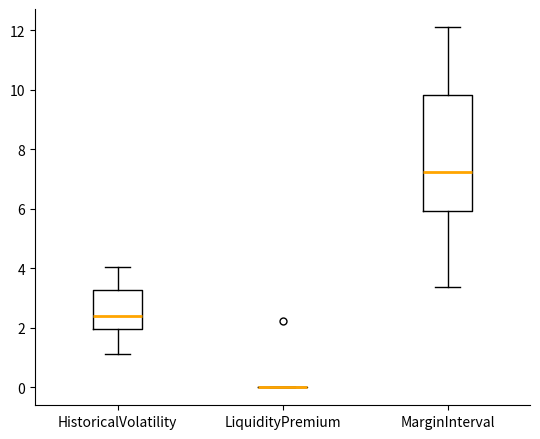

Reading left to right, read every box against the y-axis: the position of its median line, the range the box covers, and the ends of its whiskers. The values are not printed on the chart, so give them approximately, as read against the axis.

HistoricalVolatility: median 2.4, box 2.0 to 3.2, whiskers 1.2 to 4.0
LiquidityPremium: box collapsed to a line at 0.0, whiskers 0.0 to 0.0
MarginInterval: median 7.2, box 6.0 to 9.8, whiskers 3.4 to 12.2